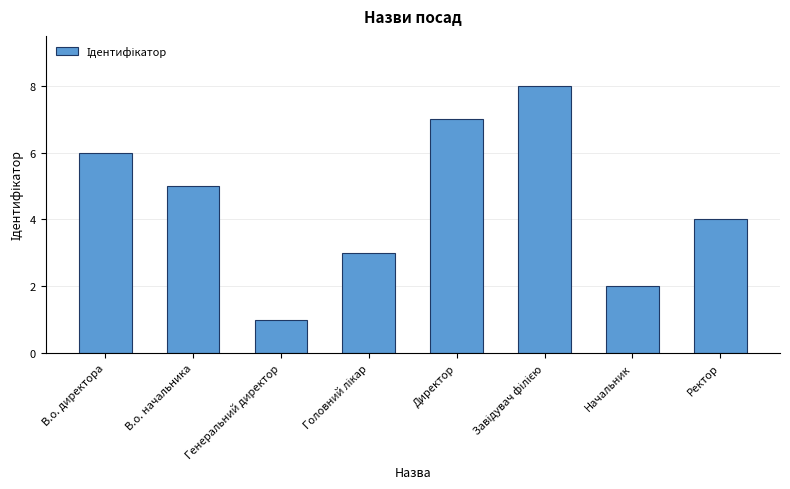

What is the difference between the maximum and minimum values?

7